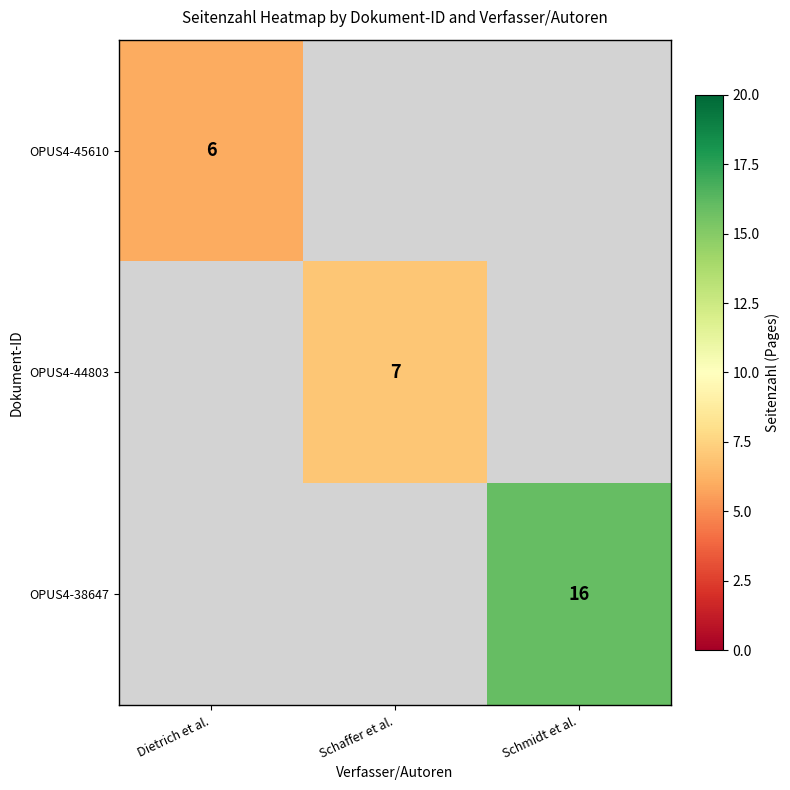

Count the number of data series in this chart.

3